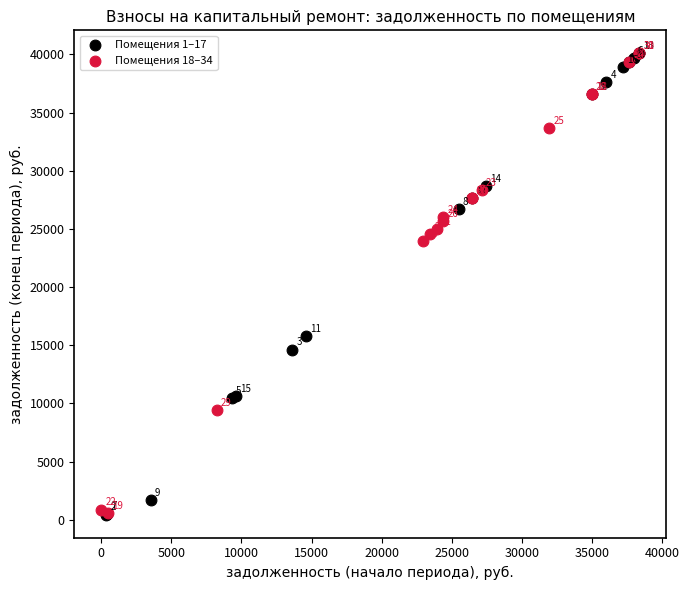

Which series contains the lowest Y value?

Помещения 1–17